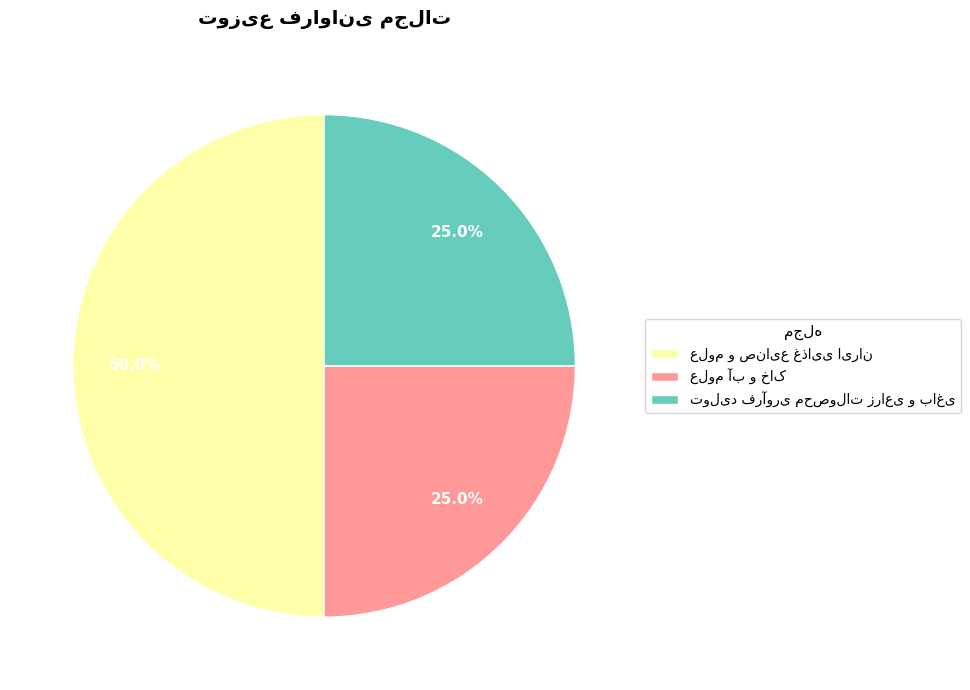

Count the number of slices in the pie.

3